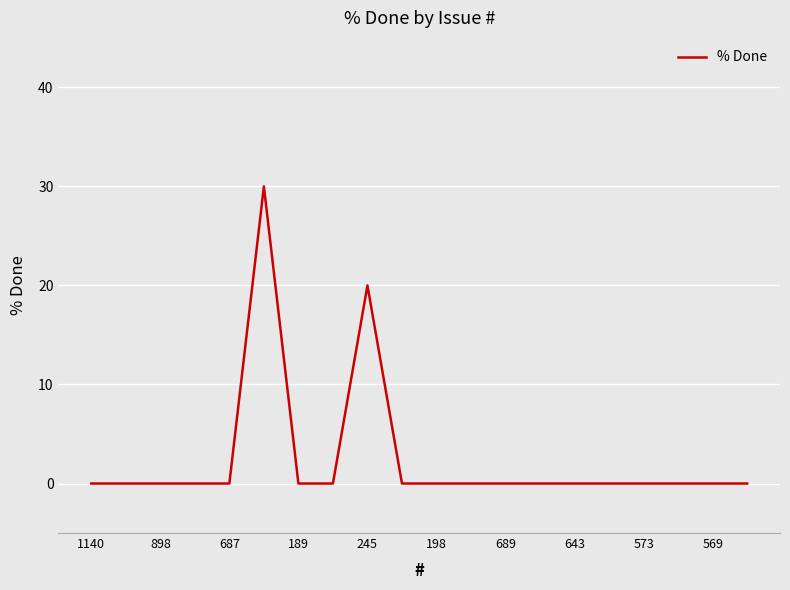

What is the difference between the maximum and minimum values?

30